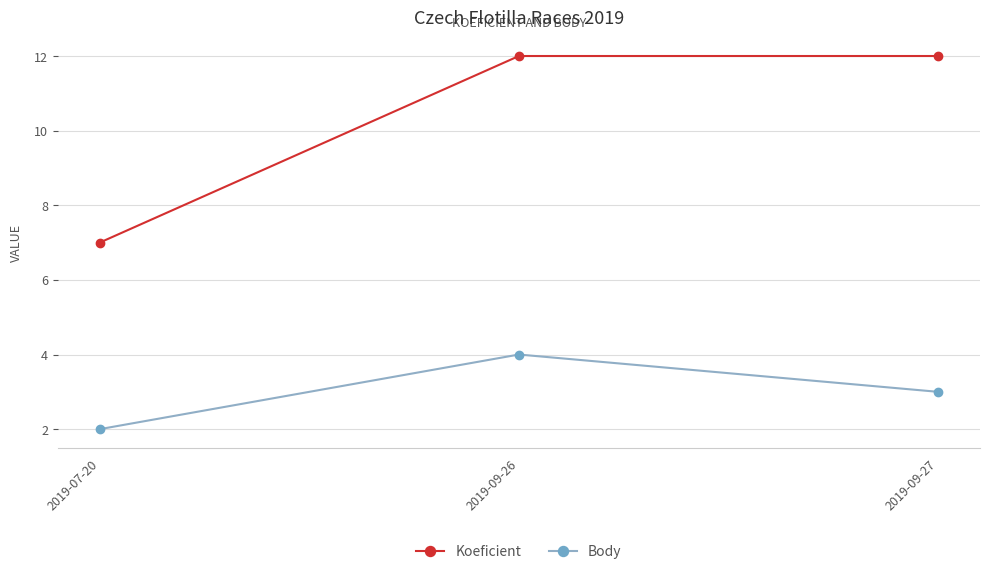

Count the number of categories in the chart.

3